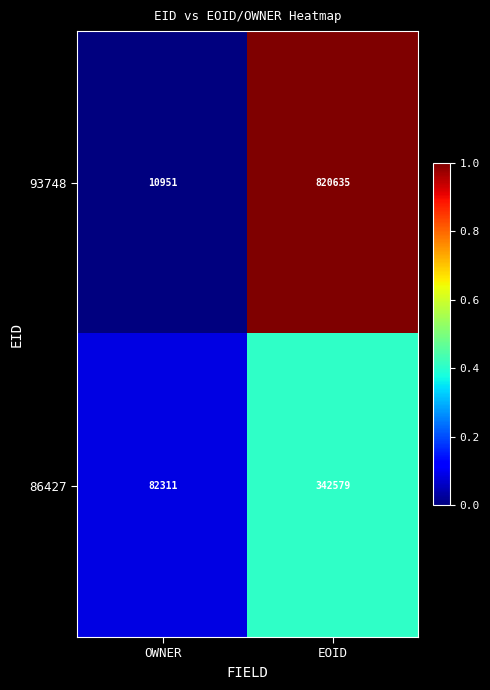

Reading left to right, transcribe all the data shown in this chart.

93748: OWNER=10951	EOID=820635
86427: OWNER=82311	EOID=342579